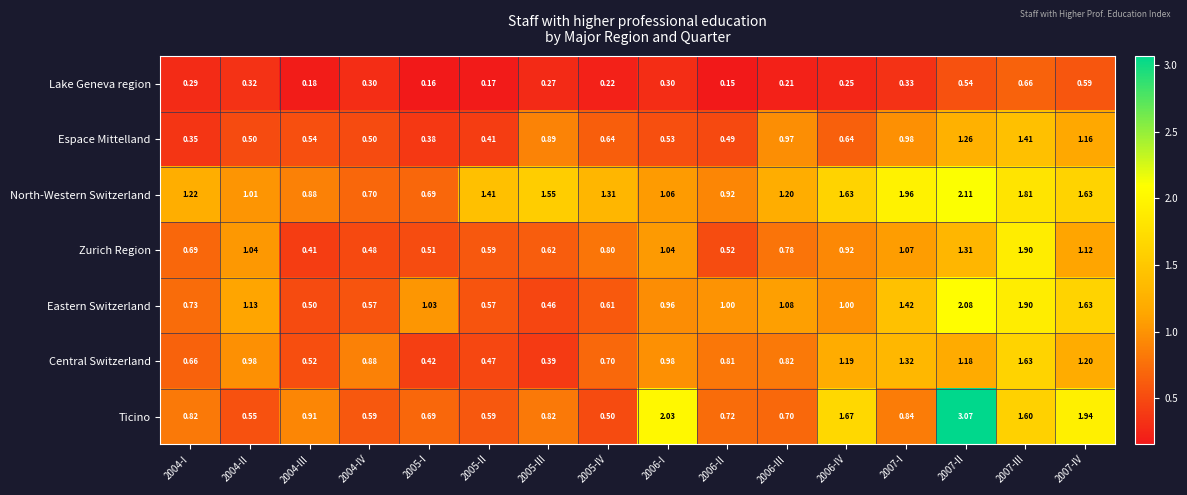

Is the value of Lake Geneva region at 2005-I greater than the value of Zurich Region at 2004-III?

No